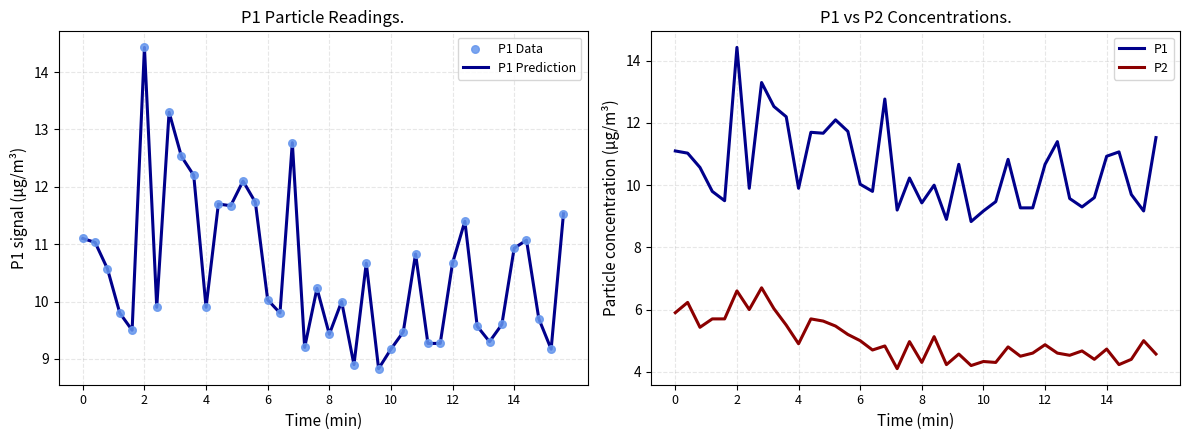

What is the maximum value for P1?

14.4